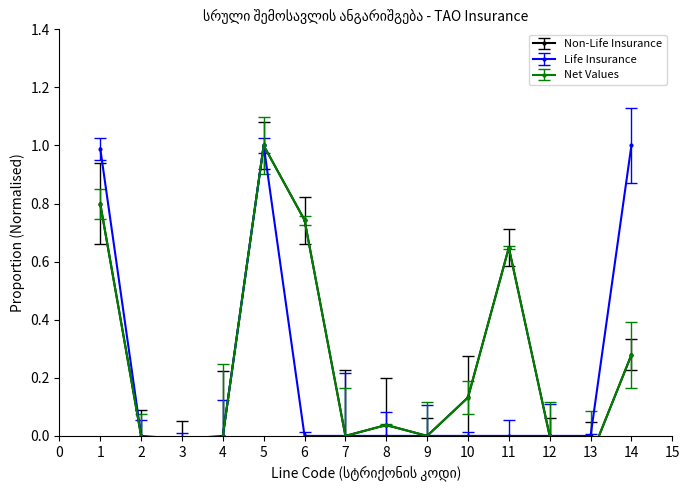

At which label does Life Insurance first exceed 0?

1